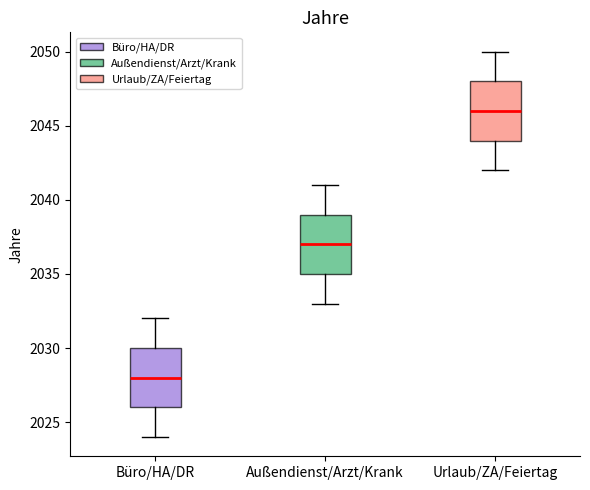

Reading left to right, transcribe this box plot: for each box, give where its median line is, the range the box spans, and where its two whiskers end, as read against the y-axis. The values are not printed on the chart, so give them approximately, as read against the axis.

Büro/HA/DR: median 2028, box 2026 to 2030, whiskers 2024 to 2032
Außendienst/Arzt/Krank: median 2037, box 2035 to 2039, whiskers 2033 to 2041
Urlaub/ZA/Feiertag: median 2046, box 2044 to 2048, whiskers 2042 to 2050